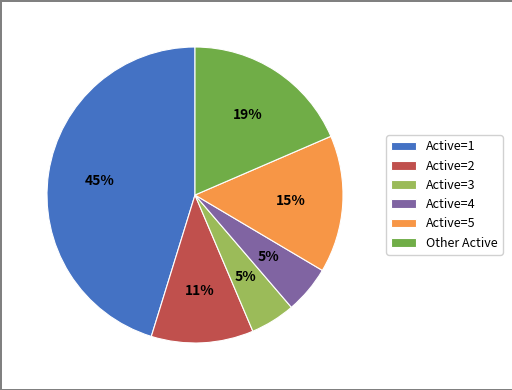

Which slice is the largest?

Active=1